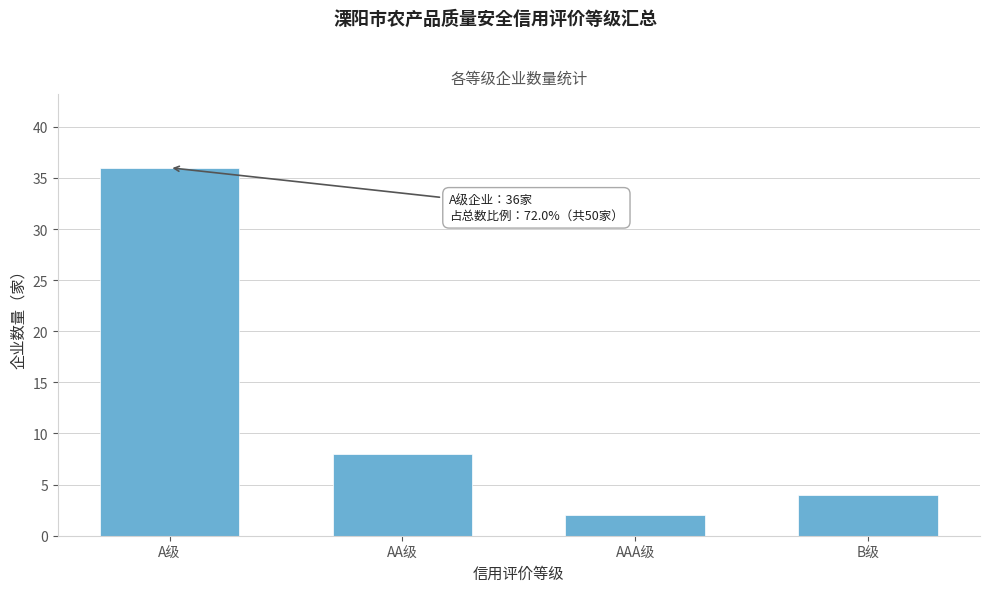

Reading right to left, extract all data points from this chart.

4	2	8	36